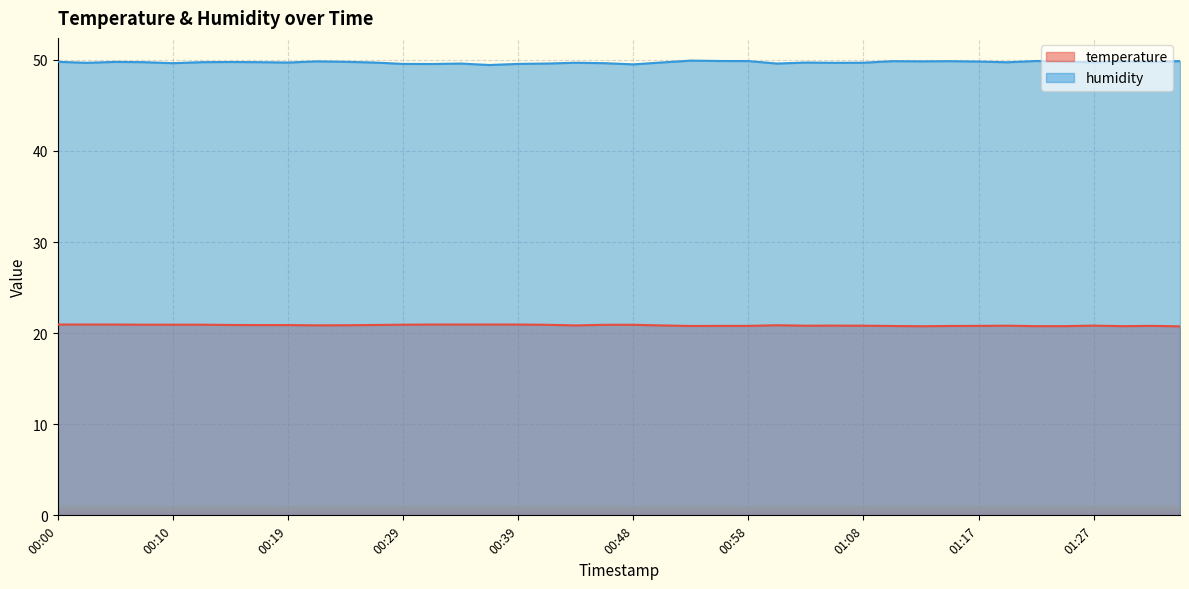

Count the humidity values in the range 49 to 50.

40